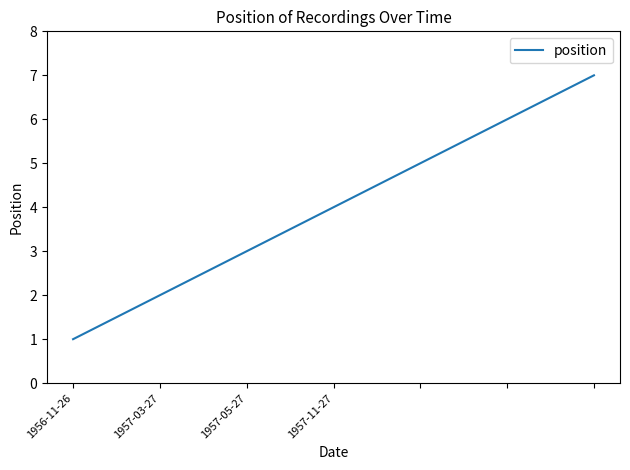

What is the difference between the maximum and minimum values?

6